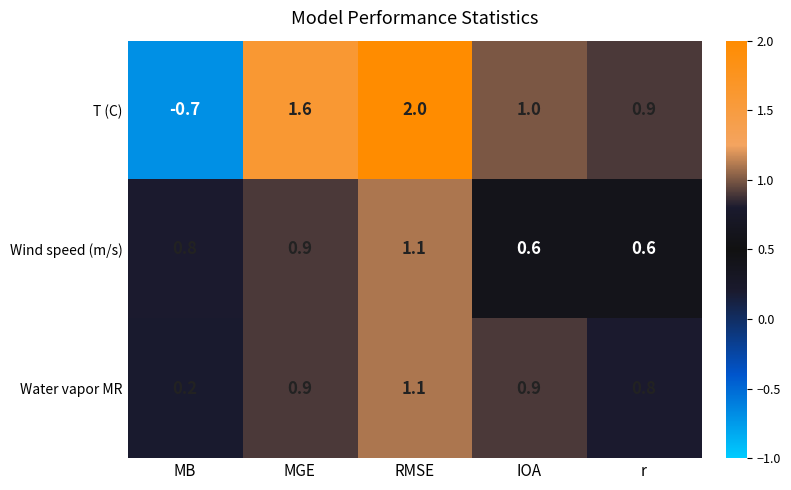

At IOA, list the series in order from largest to smallest.

T (C), Water vapor MR, Wind speed (m/s)